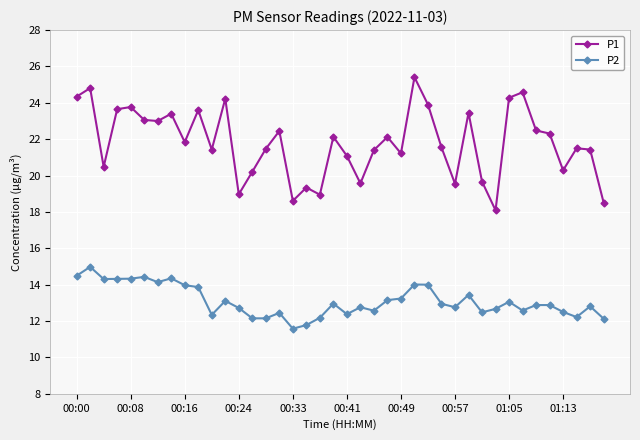

Which series has the largest total across all categories?

P1